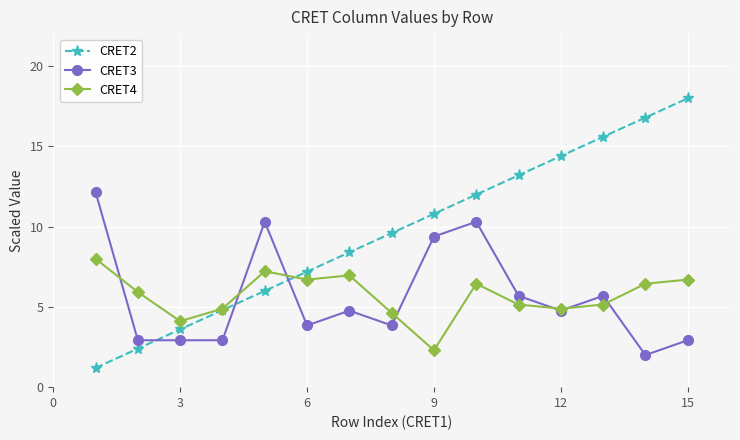

Which series has the largest range (max minus min)?

CRET2